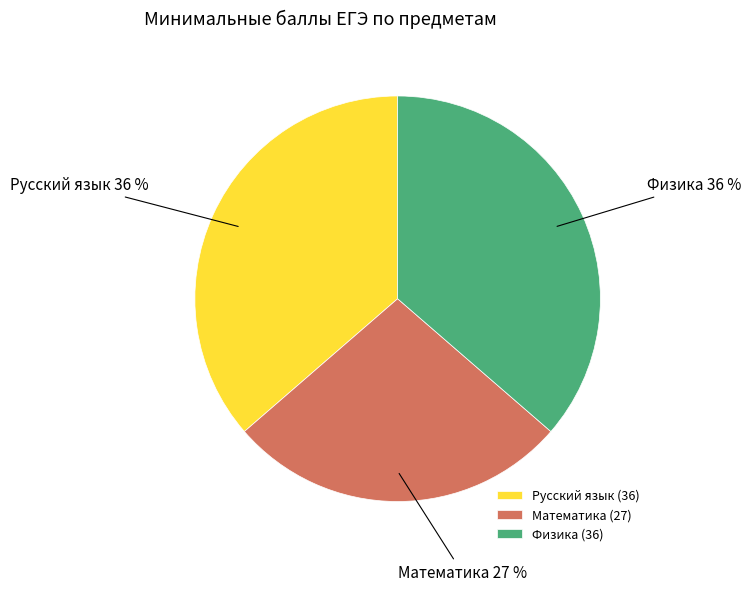

To the nearest percent, what is the average slice percentage?

33%